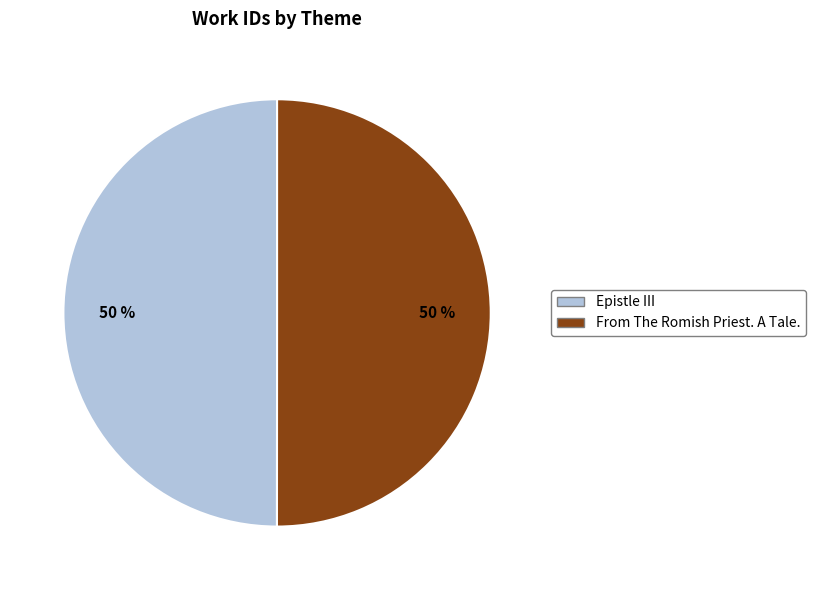

To the nearest percent, what is the combined percentage of Epistle III and From The Romish Priest. A Tale.?

100%